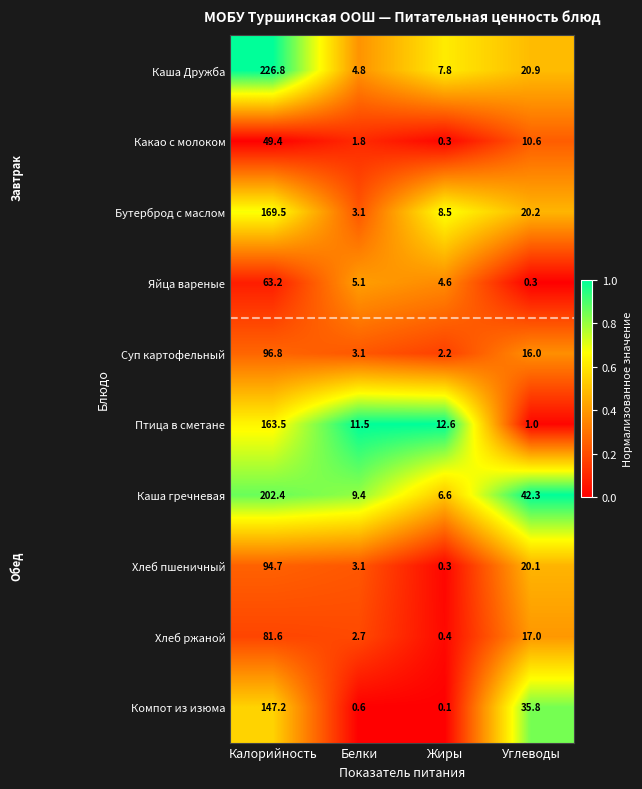

Rank the series by their maximum value, from highest to lowest.

Каша Дружба, Каша гречневая, Бутерброд с маслом, Птица в сметане, Компот из изюма, Суп картофельный, Хлеб пшеничный, Хлеб ржаной, Яйца вареные, Какао с молоком